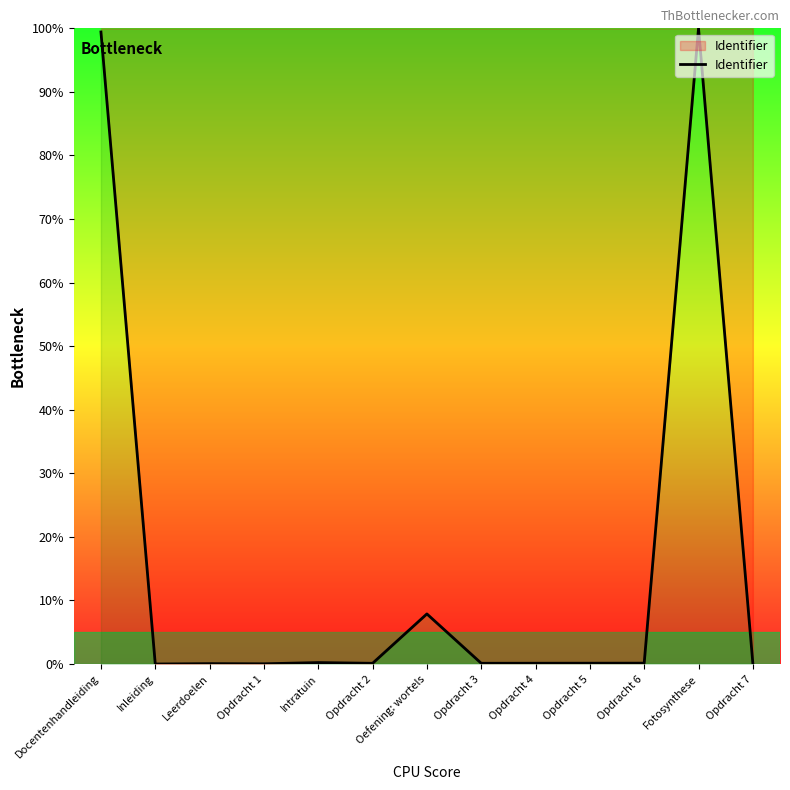

What is the difference between the maximum and minimum values?

100.0